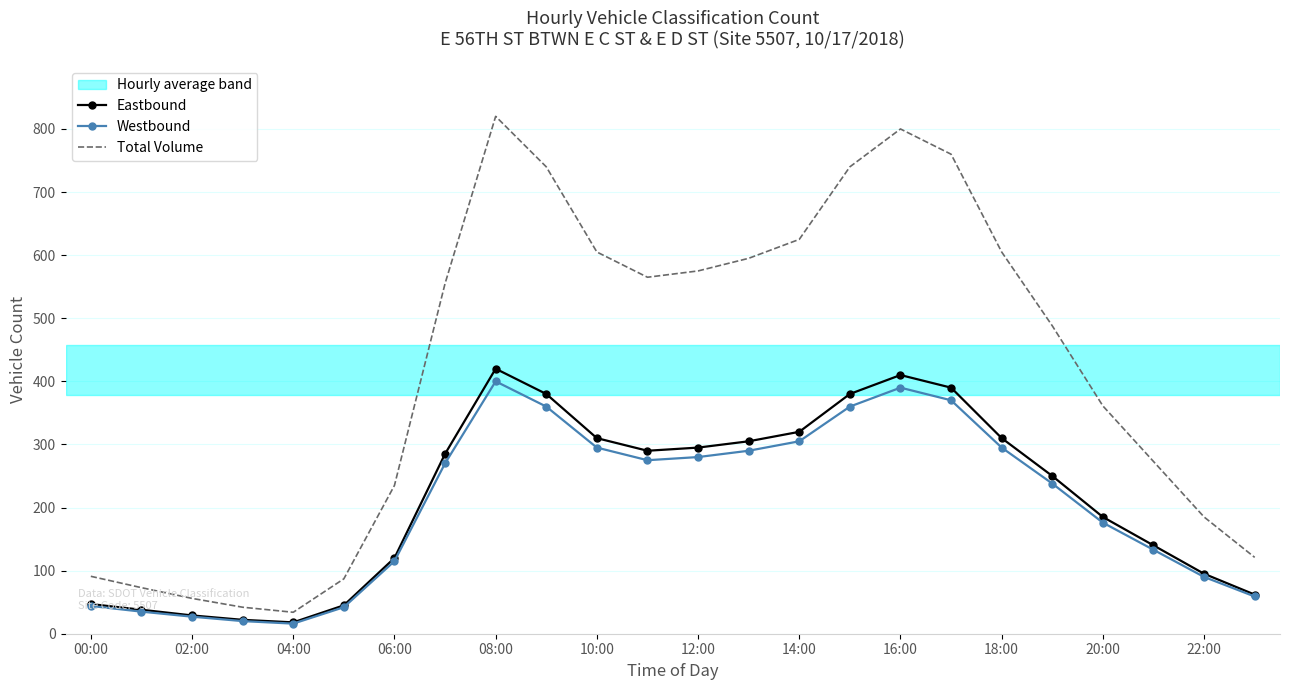

In Eastbound, how many points are lower than both neighbors (excluding endpoints)?

2